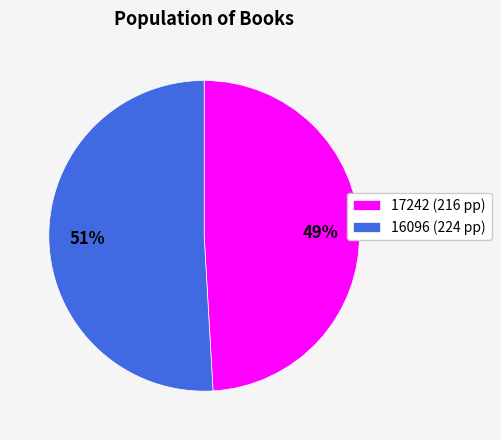

To the nearest percent, what is the average slice percentage?

50%